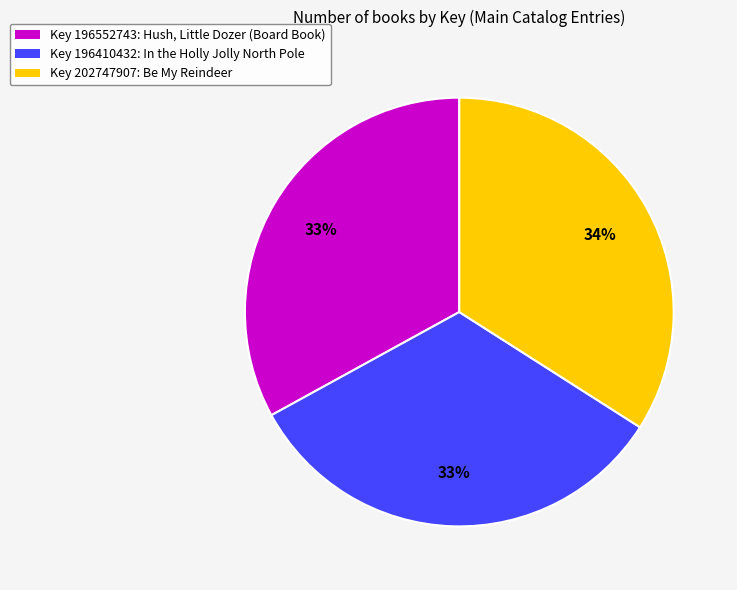

To the nearest percent, what is the difference between the largest and smallest slice percentages?

1%